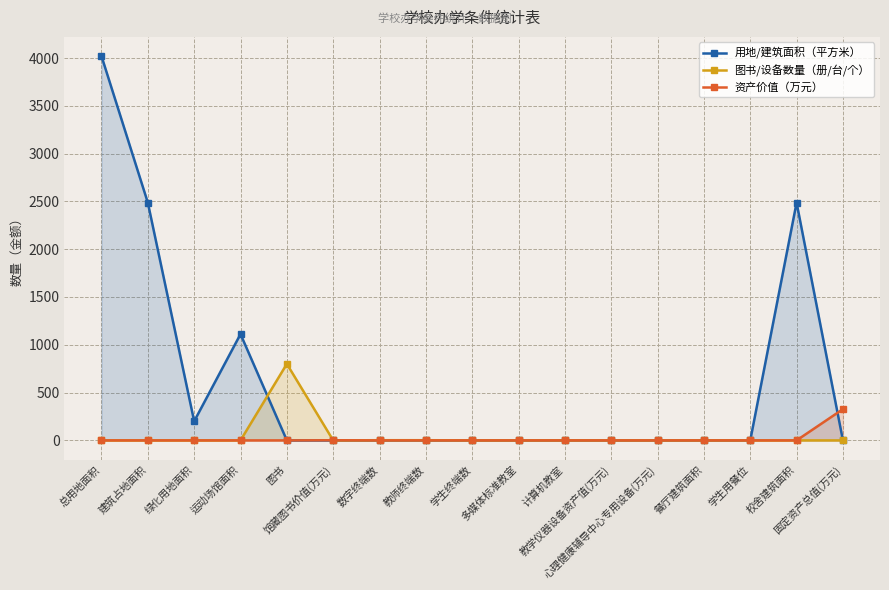

Between 建筑占地面积 and 校舍建筑面积, which series saw the biggest shift?

用地/建筑面积（平方米）